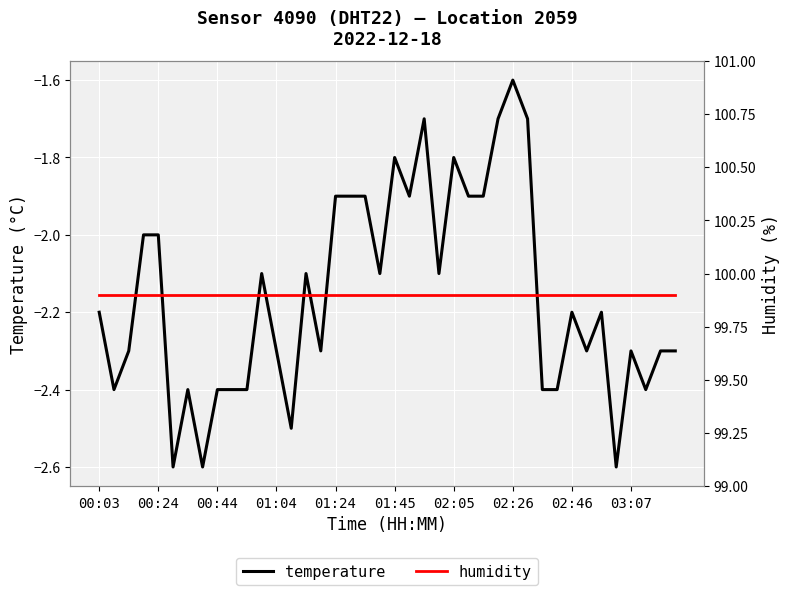

Read the temperature value at 02:26.

-1.6